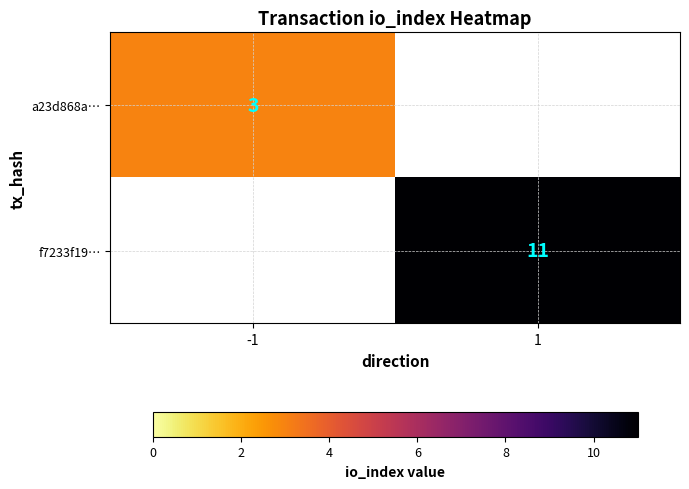

Is it true that a23d868a… equals 1 at -1?

False